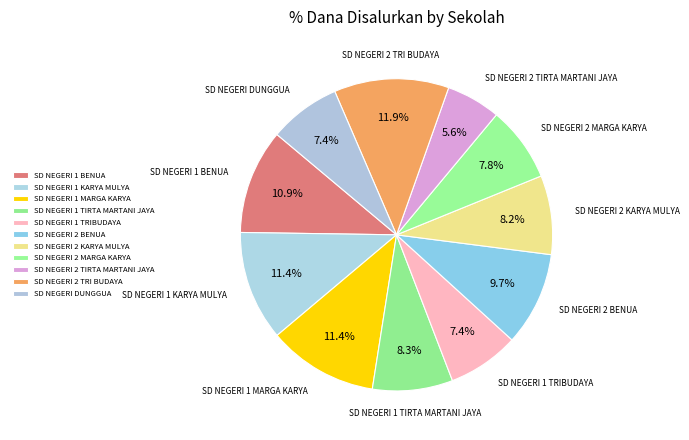

How many slices are in this pie chart?

11